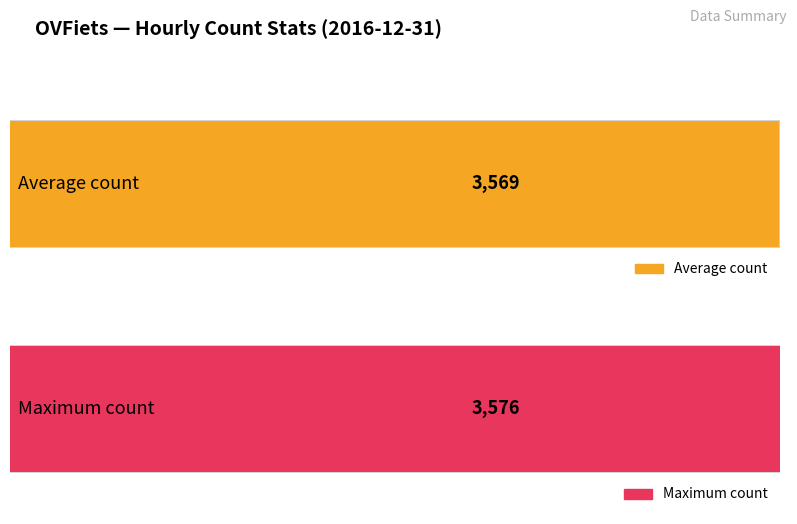

What is the average value?

3569